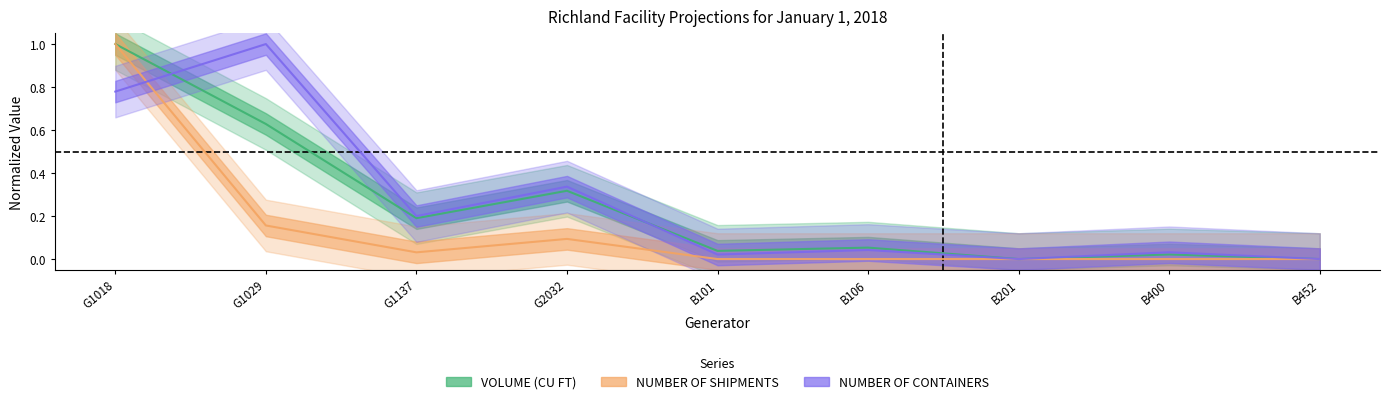

True or false: NUMBER OF CONTAINERS has more than 0 points higher than both neighbors.

True